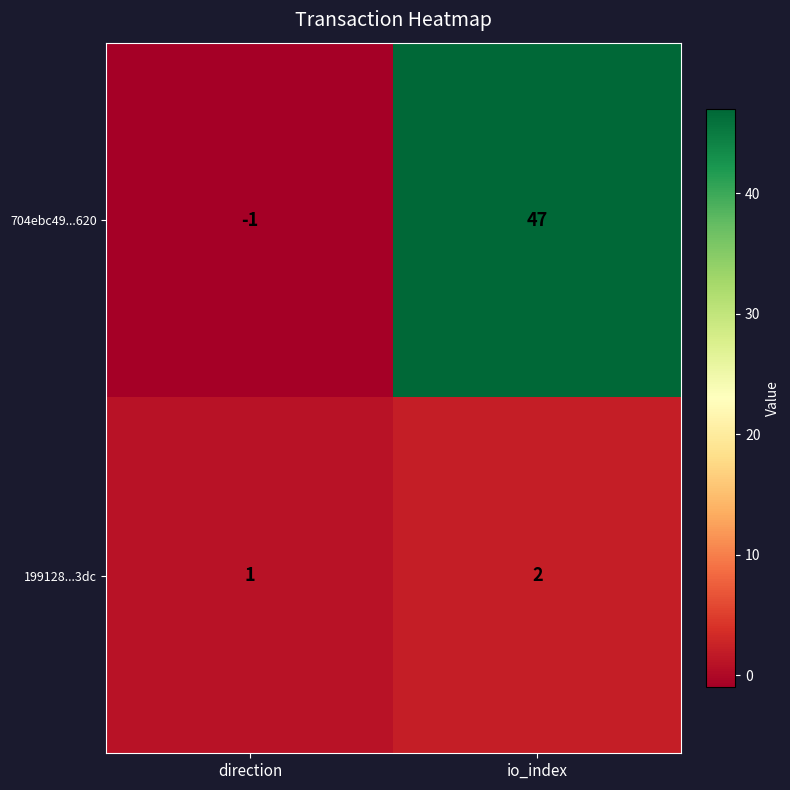

What is the difference between the 704ebc49...620 values at direction and io_index?

48